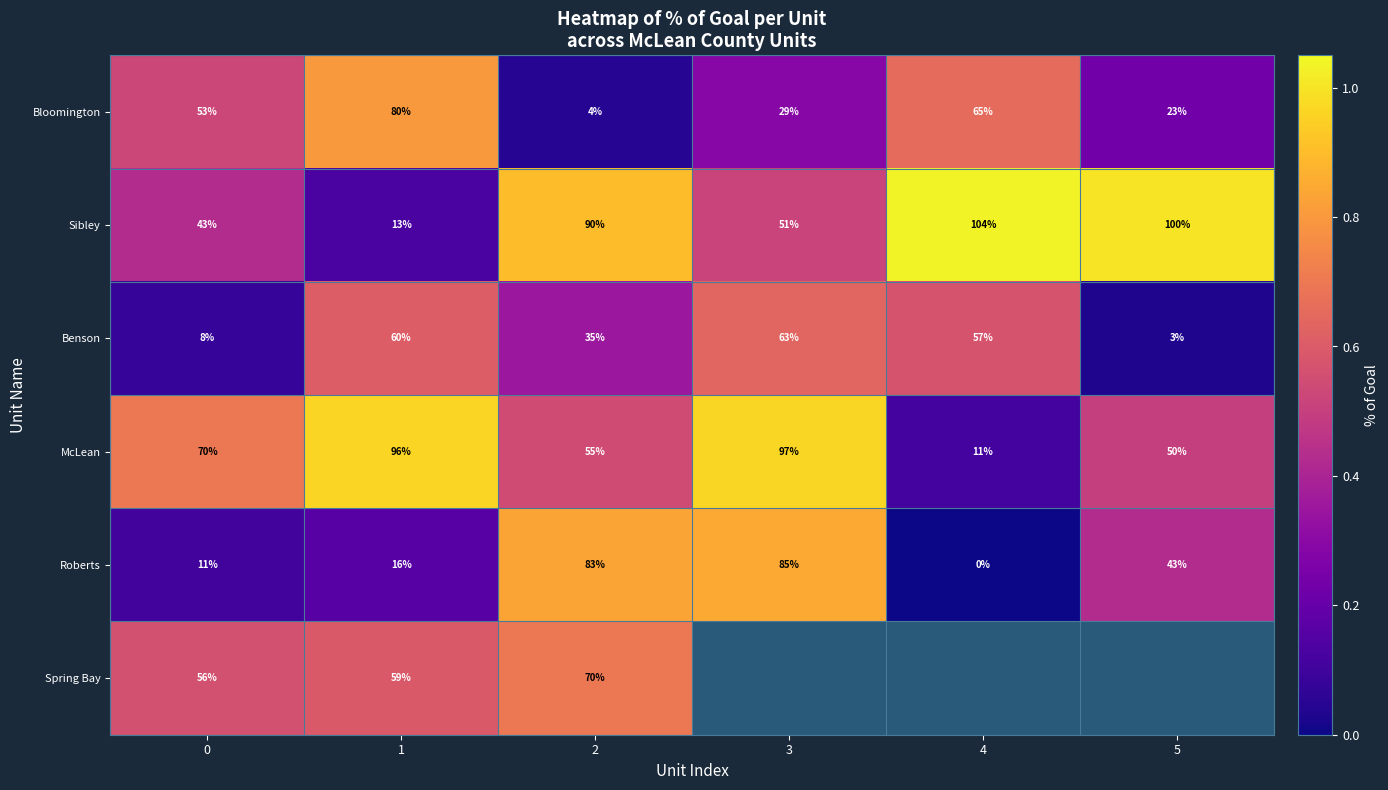

Rank the series at 1 from highest to lowest value.

McLean, Bloomington, Benson, Spring Bay, Roberts, Sibley